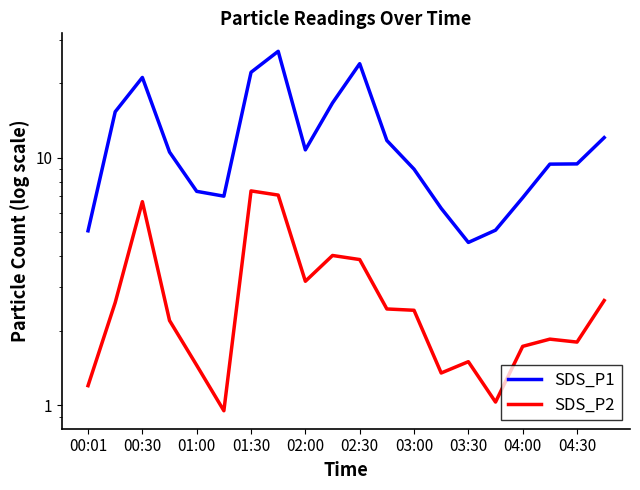

Rank the series at 19 from highest to lowest value.

SDS_P1, SDS_P2